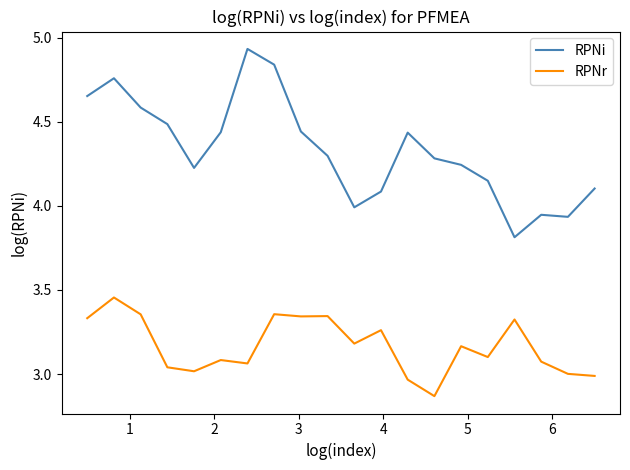

Which series has the largest total across all categories?

RPNi